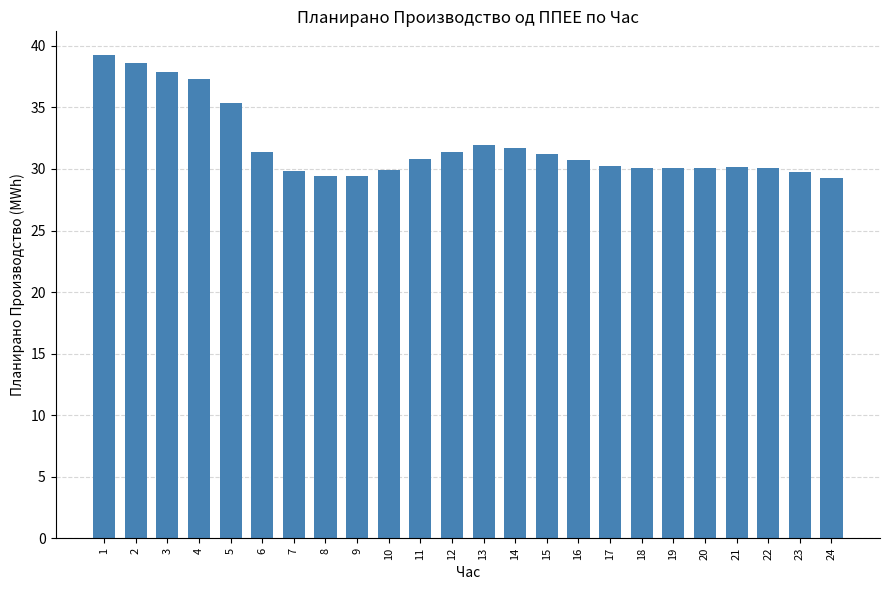

The chart shows a value of 31.4 at 12. True or false?

True